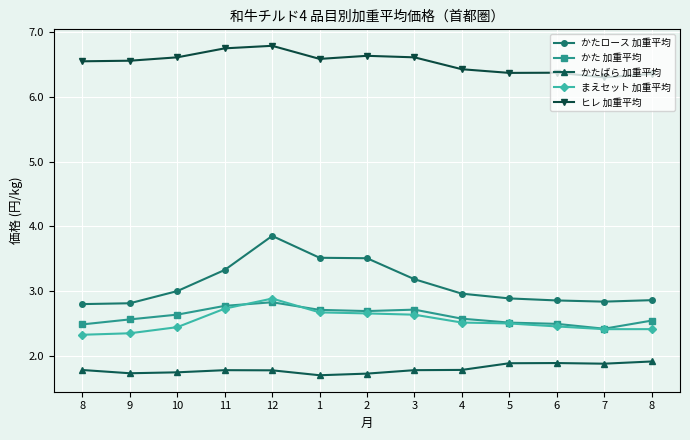

Which label corresponds to the largest value in the chart?

12